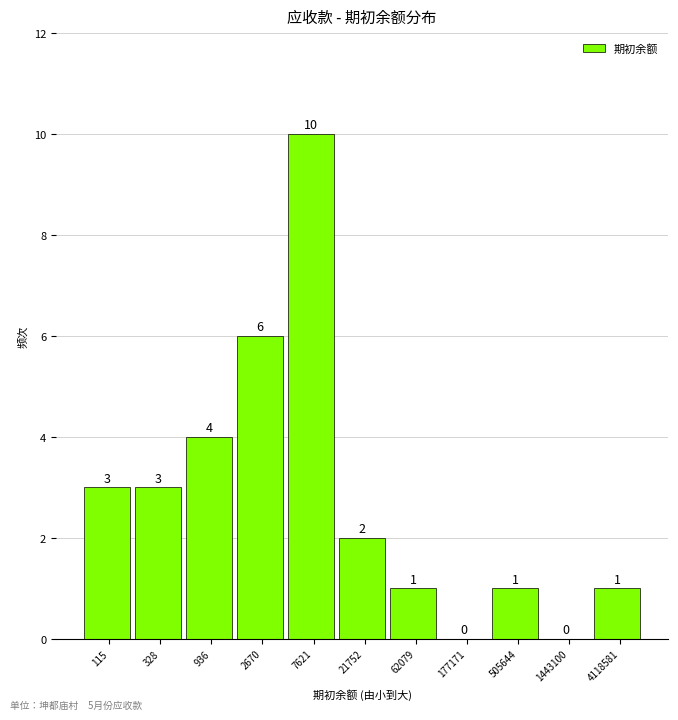

Reading left to right, list all the values displayed in this chart.

115=3	328=3	936=4	2670=6	7621=10	21752=2	62079=1	177171=0	505644=1	1443100=0	4118581=1